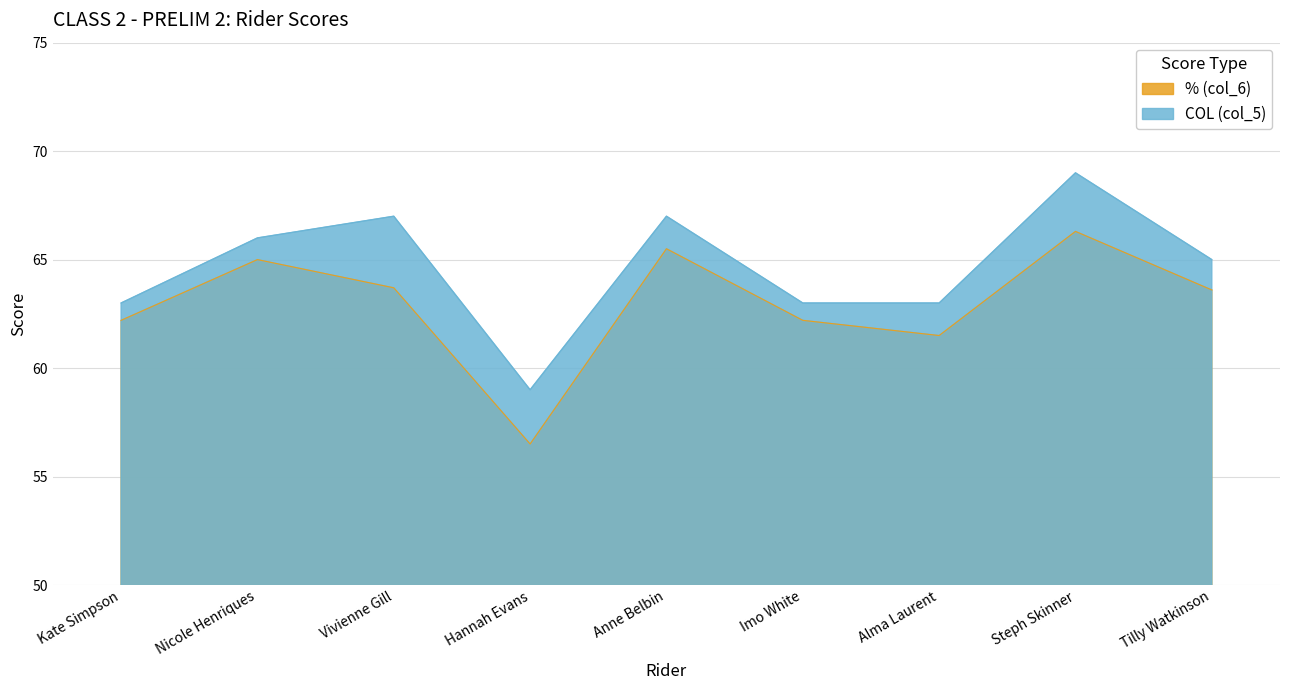

Is the value of COL (col_5) at Anne Belbin greater than the value of % (col_6) at Vivienne Gill?

Yes